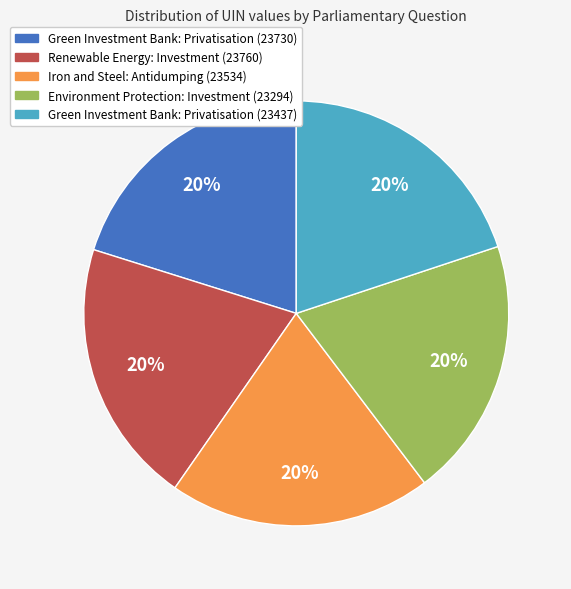

To the nearest percent, what percentage of the pie is Green Investment Bank: Privatisation (23437)?

20%